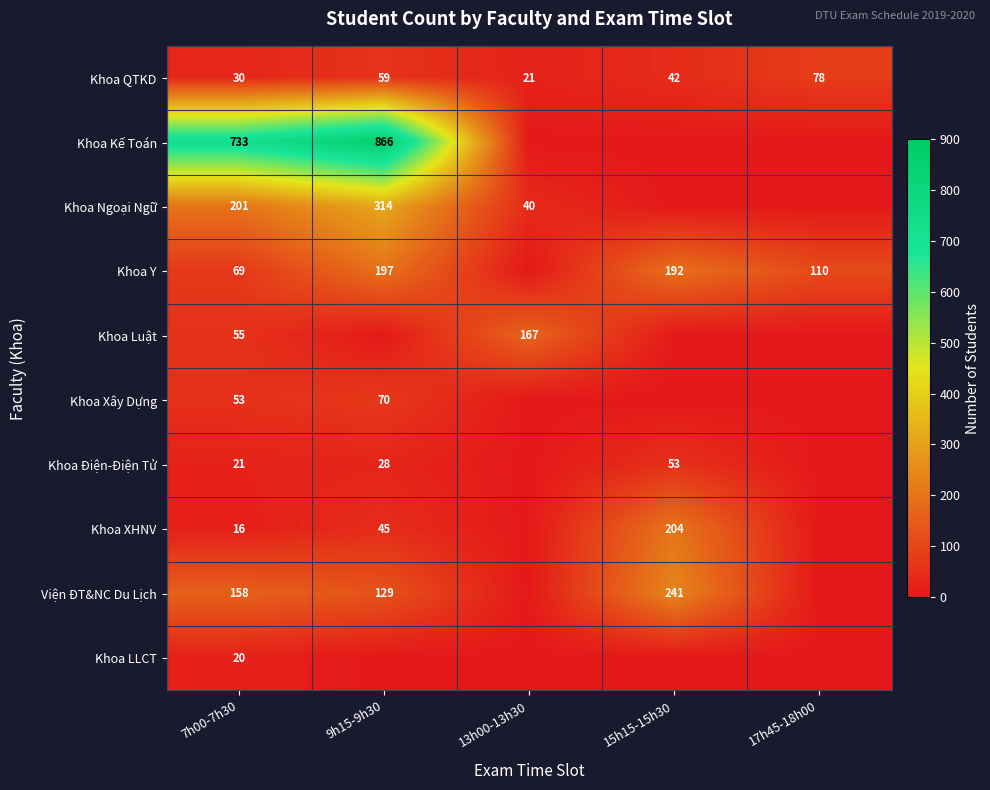

Which category has the highest value across all series?

9h15-9h30